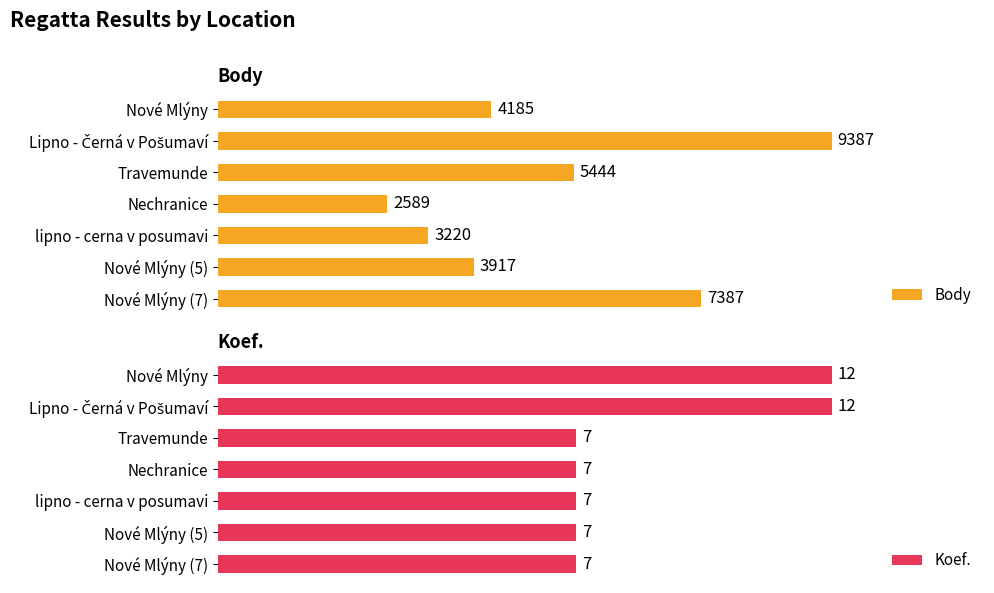

How many categories are shown in the chart?

7